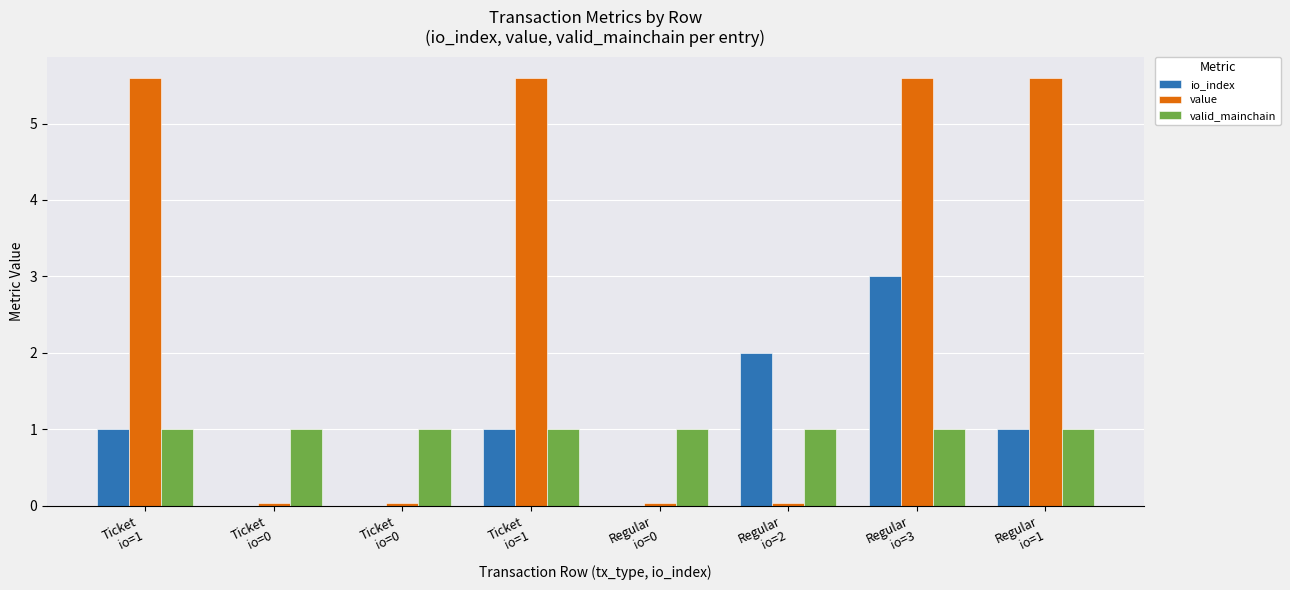

How many groups of bars are there?

8